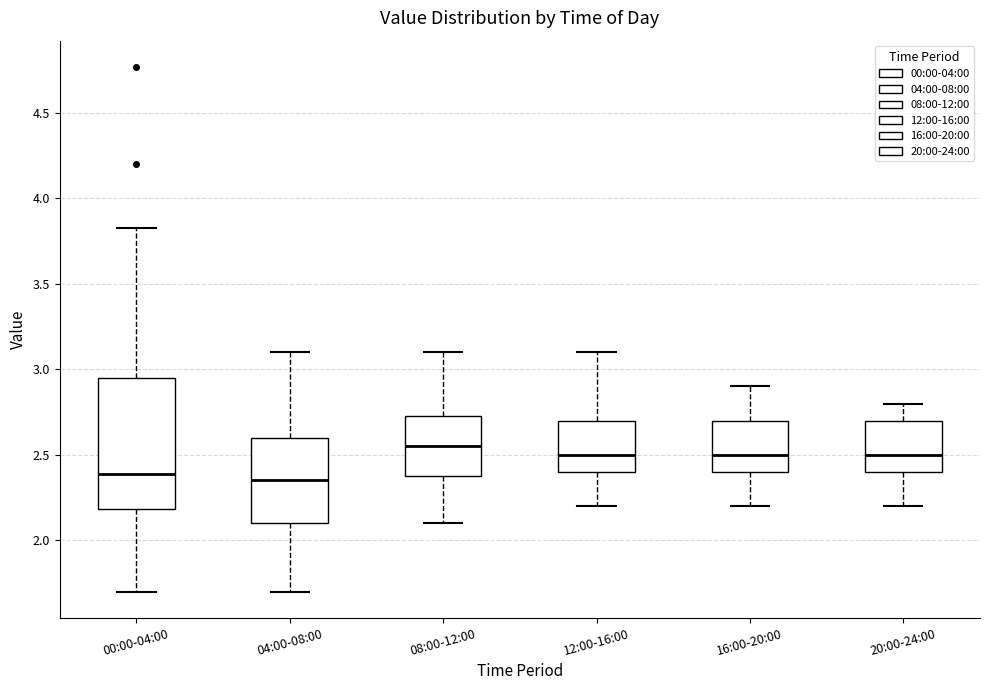

Reading left to right, transcribe this box plot: for each box, give where its median line is, the range the box spans, and where its two whiskers end, as read against the y-axis. The values are not printed on the chart, so give them approximately, as read against the axis.

00:00-04:00: median 2.40, box 2.20 to 2.95, whiskers 1.70 to 3.85
04:00-08:00: median 2.35, box 2.10 to 2.60, whiskers 1.70 to 3.10
08:00-12:00: median 2.55, box 2.40 to 2.75, whiskers 2.10 to 3.10
12:00-16:00: median 2.50, box 2.40 to 2.70, whiskers 2.20 to 3.10
16:00-20:00: median 2.50, box 2.40 to 2.70, whiskers 2.20 to 2.90
20:00-24:00: median 2.50, box 2.40 to 2.70, whiskers 2.20 to 2.80